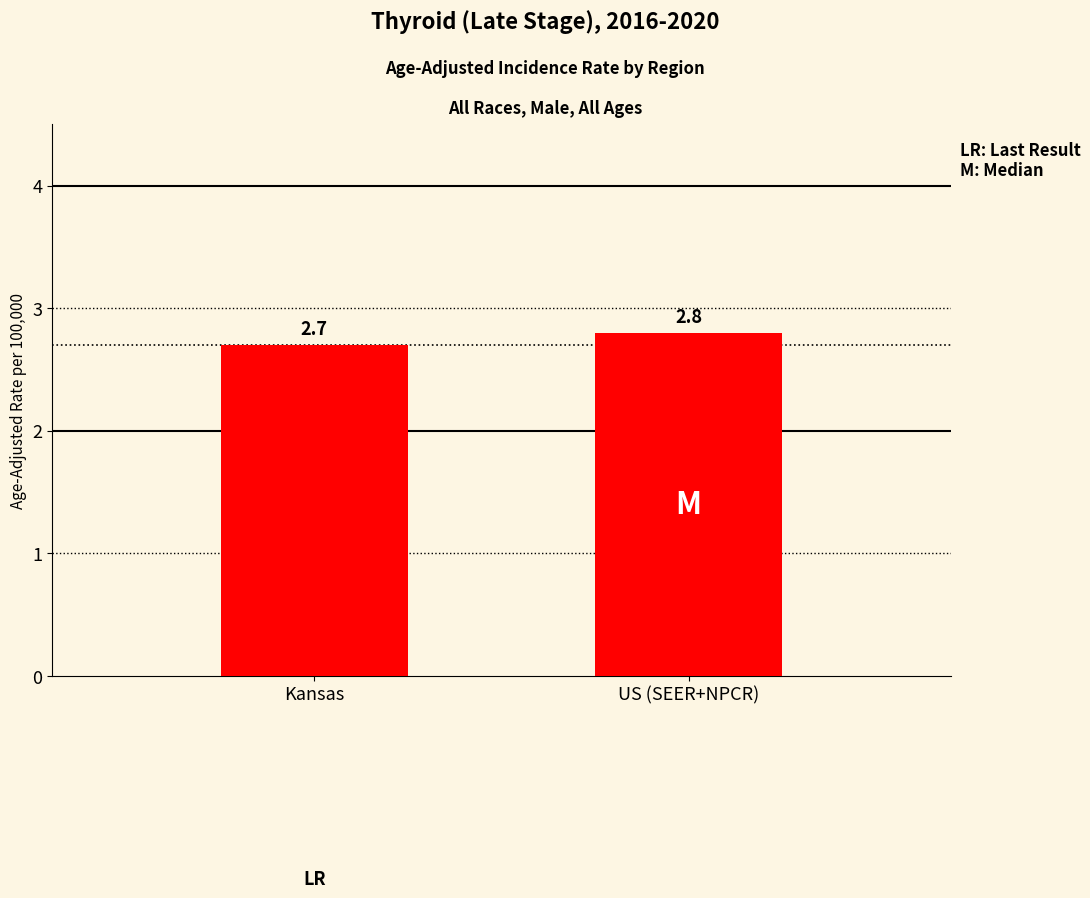

What is the difference between the maximum and minimum values?

0.1